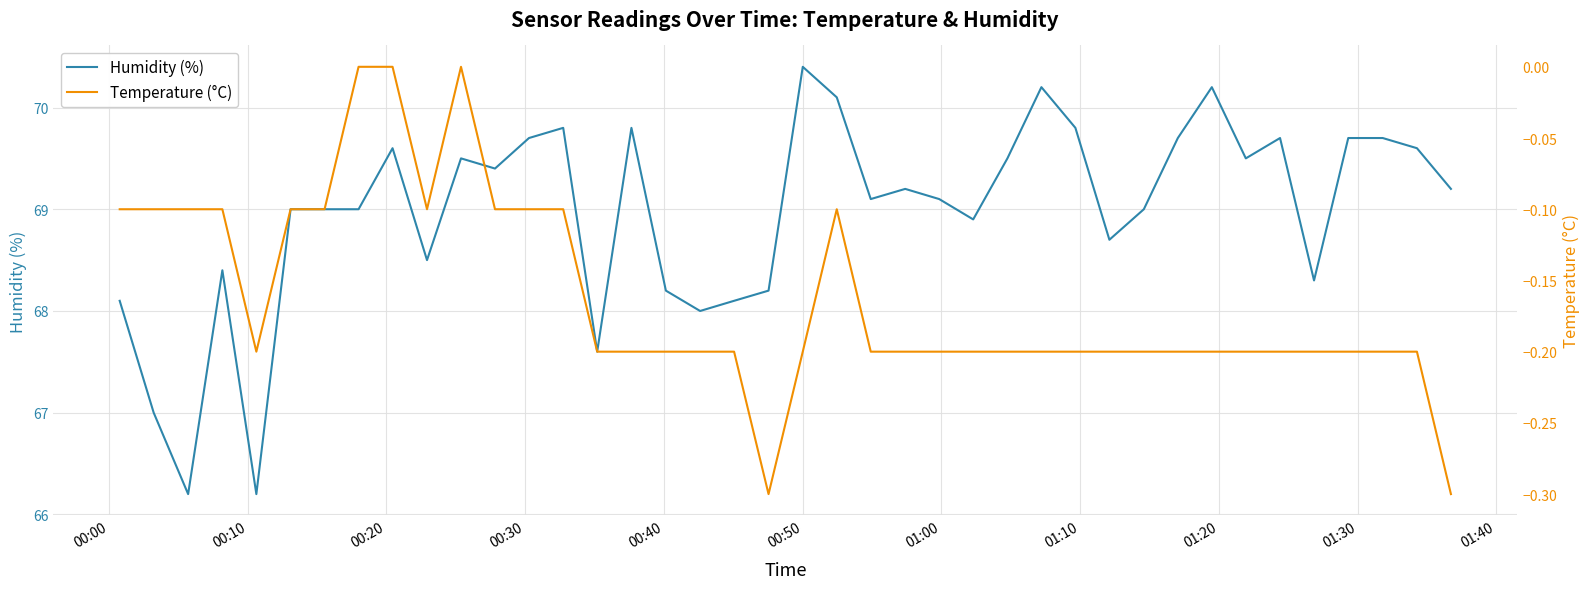

What is the sum of all Temperature (°C) values?

-6.5